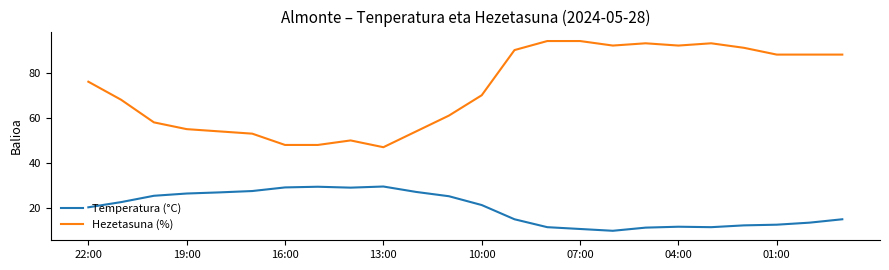

What is the difference between the maximum and minimum values in the Temperatura (°C) series?

19.6